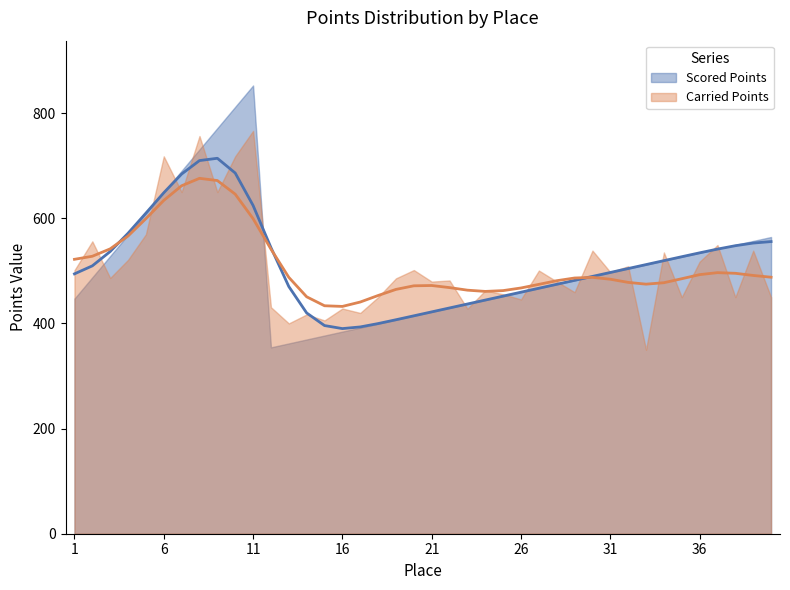

At which label does Scored Points reach its minimum?

12